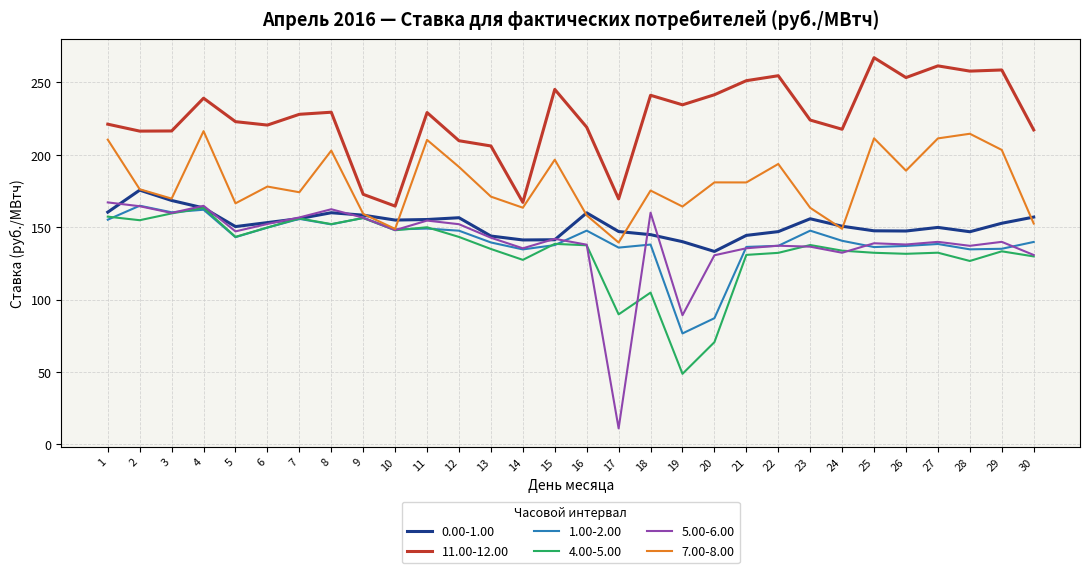

What is the lowest value of the 5.00-6.00 series?

11.1